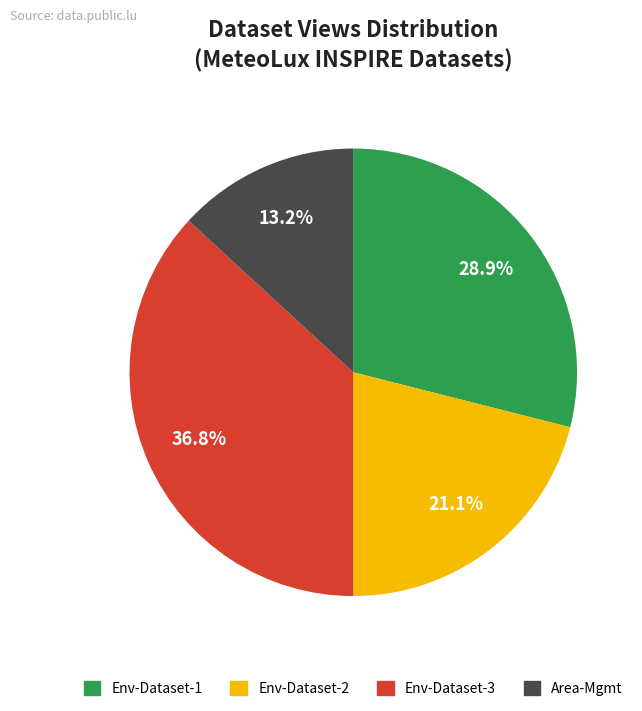

Which category has the biggest portion of the pie?

Env-Dataset-3